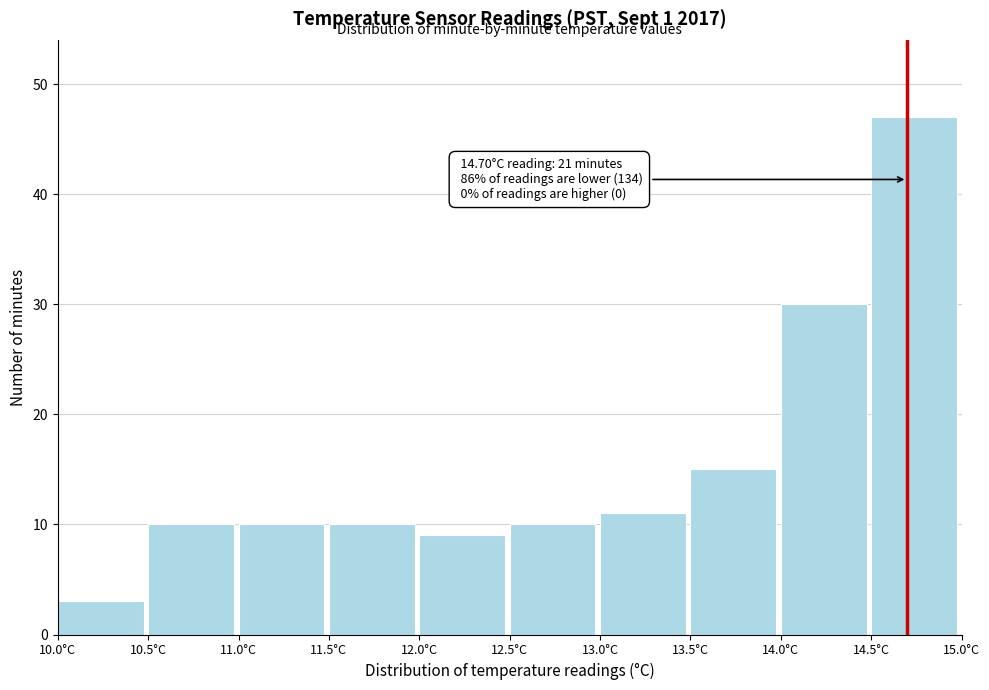

Which range on the x-axis has the tallest bar?

14.5 to 15.0